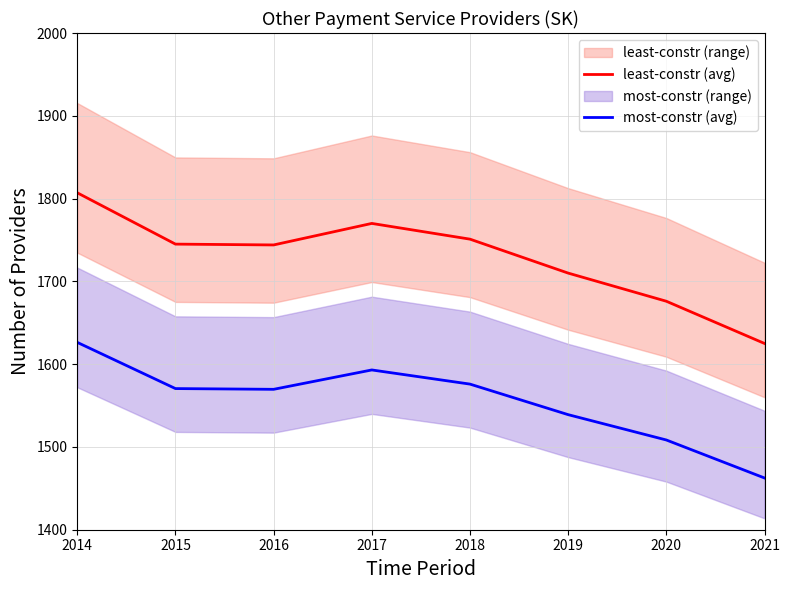

Count the least-constr (avg) values in the range 1710 to 1770.

5